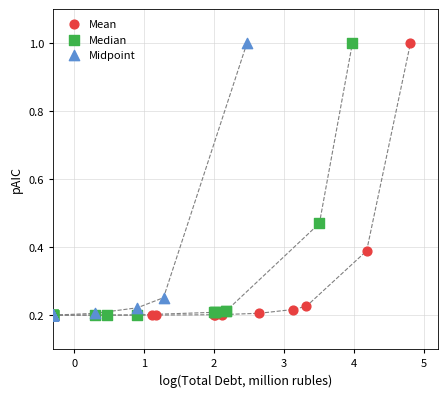

What are all the series names shown in the legend?

Mean, Median, Midpoint